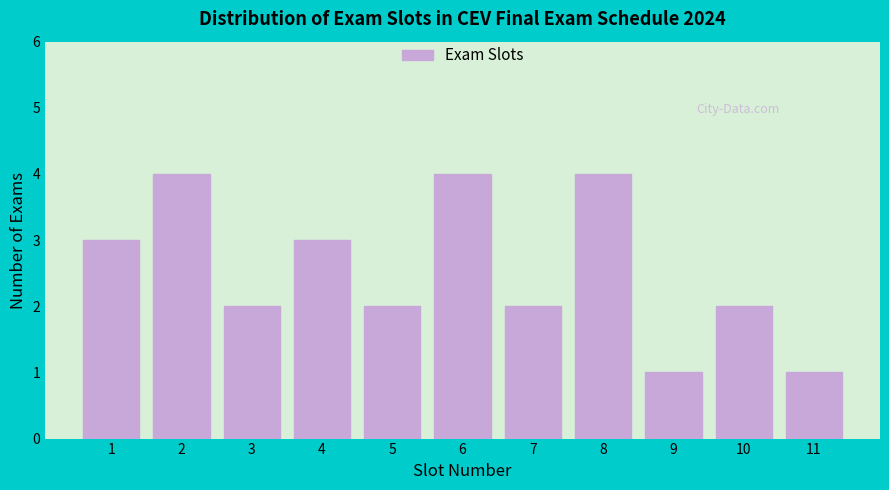

Reading right to left, what are all the values shown in this chart?

11=1	10=2	9=1	8=4	7=2	6=4	5=2	4=3	3=2	2=4	1=3